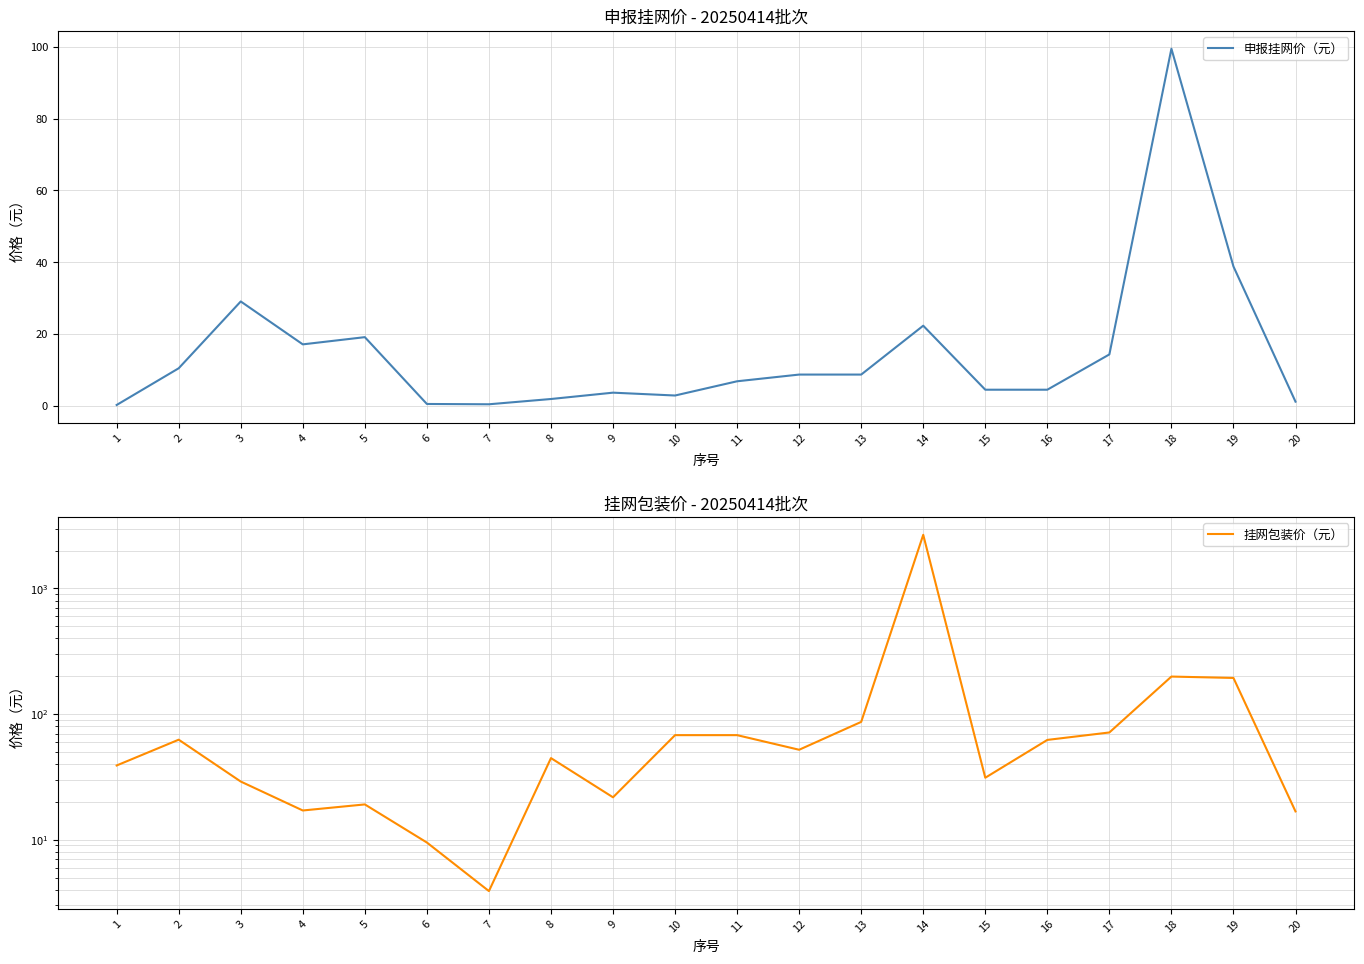

List the series in order of their overall mean, highest first.

挂网包装价（元）, 申报挂网价（元）